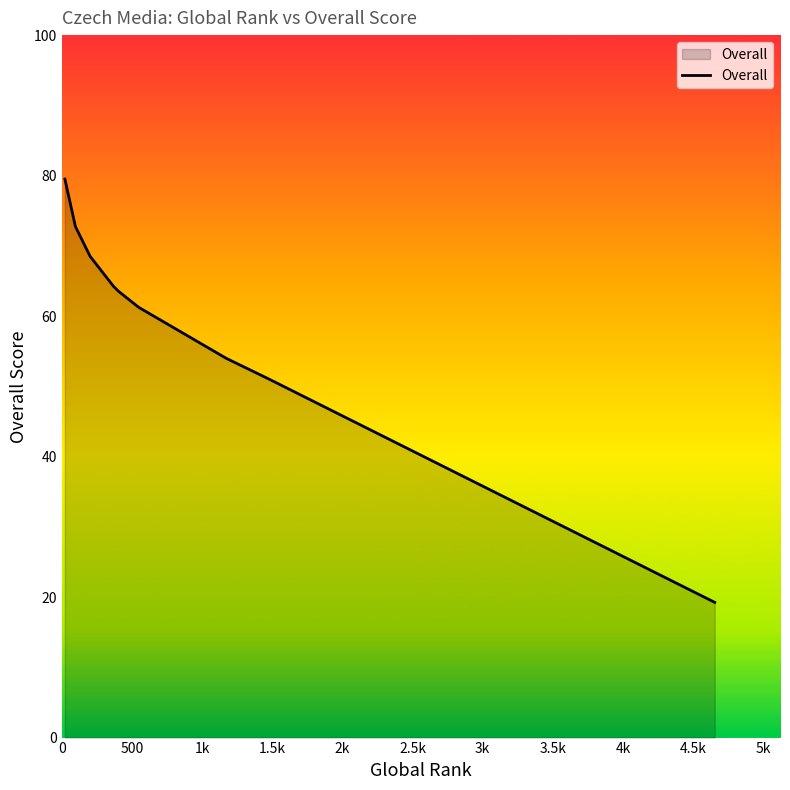

Reading left to right, transcribe all the data shown in this chart.

79.5	72.8	68.5	64.2	63.5	63.5	61.2	54.0	51.0	19.2